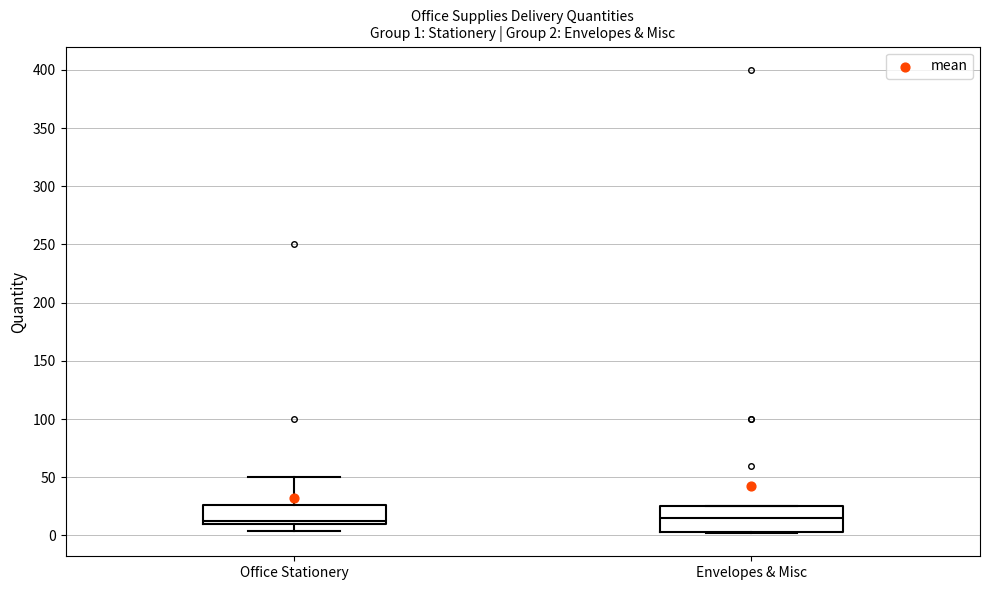

Which box is the tallest, from its lower edge to its upper edge?

Envelopes & Misc